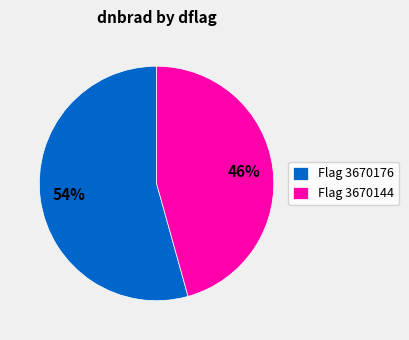

Is there any slice that represents more than half of the pie?

Yes